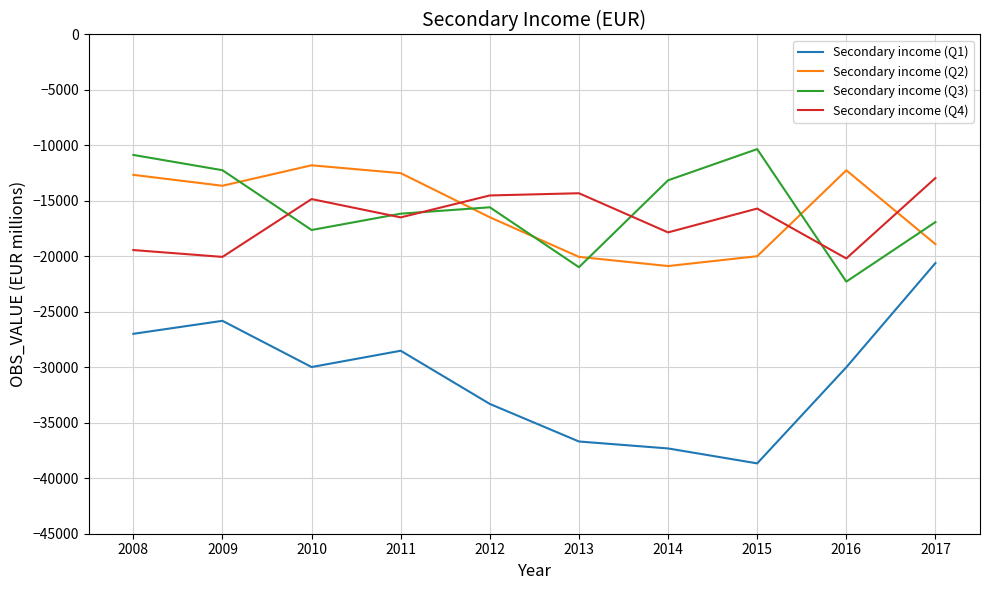

Is it true that Secondary income (Q3) equals -20985.9 at 2012?

False